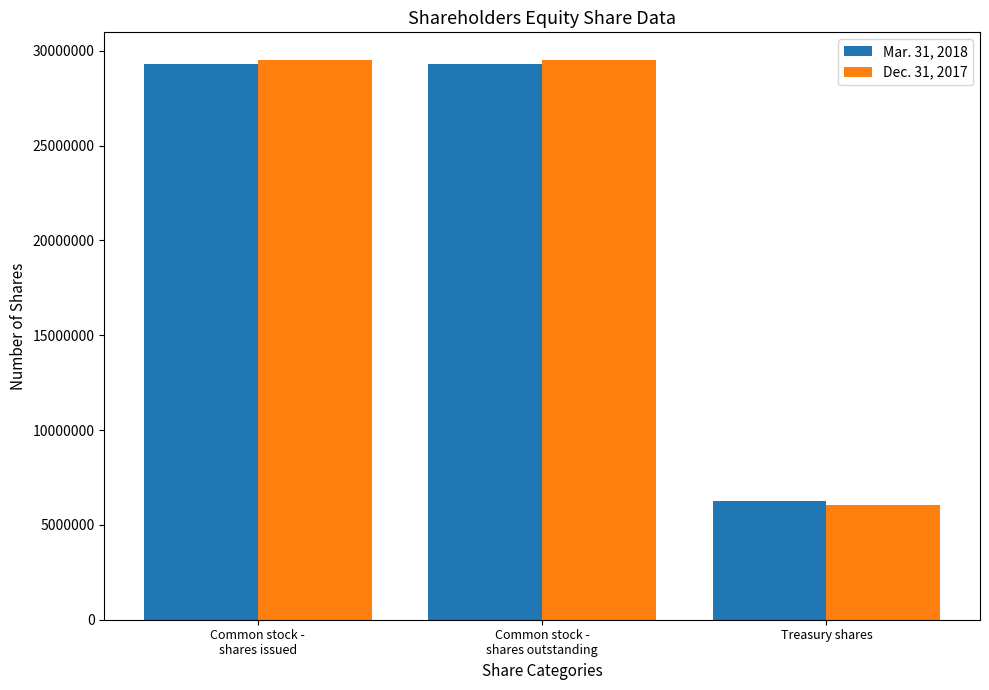

What is the difference between the second highest and minimum values in the Dec. 31, 2017 series?

23470446